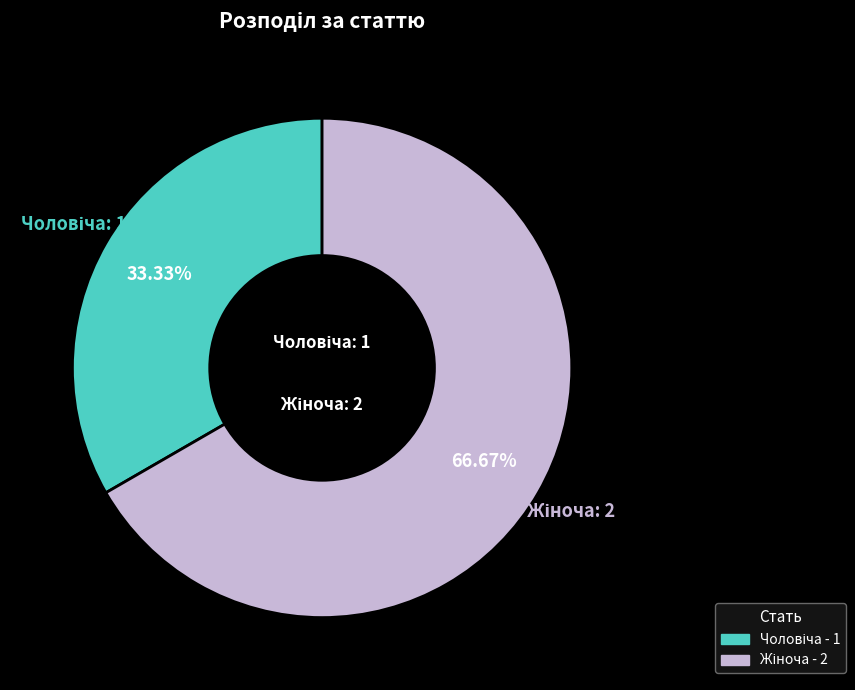

Is there a majority slice in this chart?

Yes